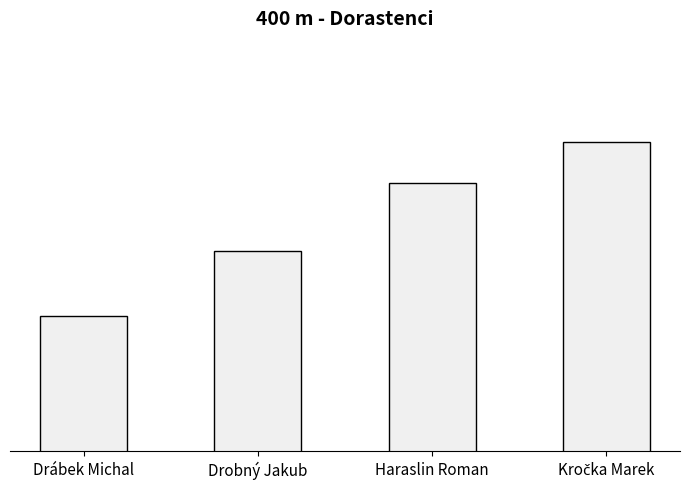

What is the average value?

54.8